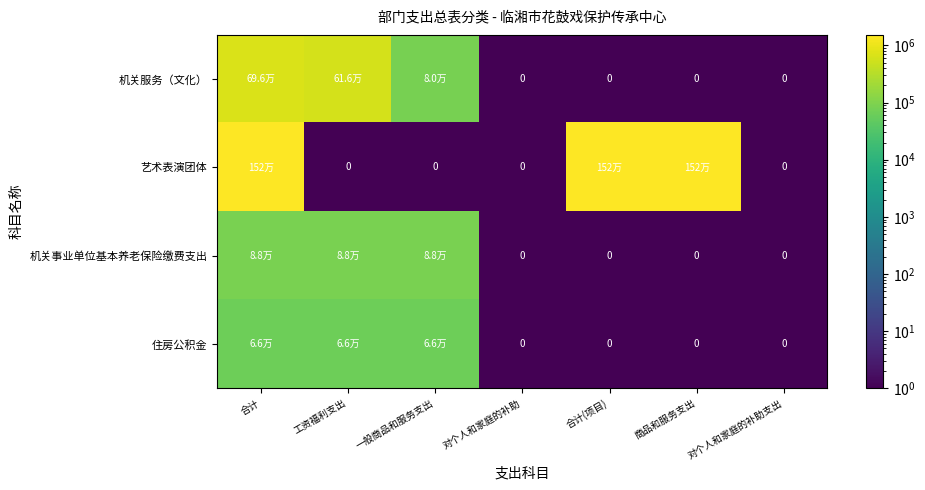

Which category has the highest value across all series?

合计